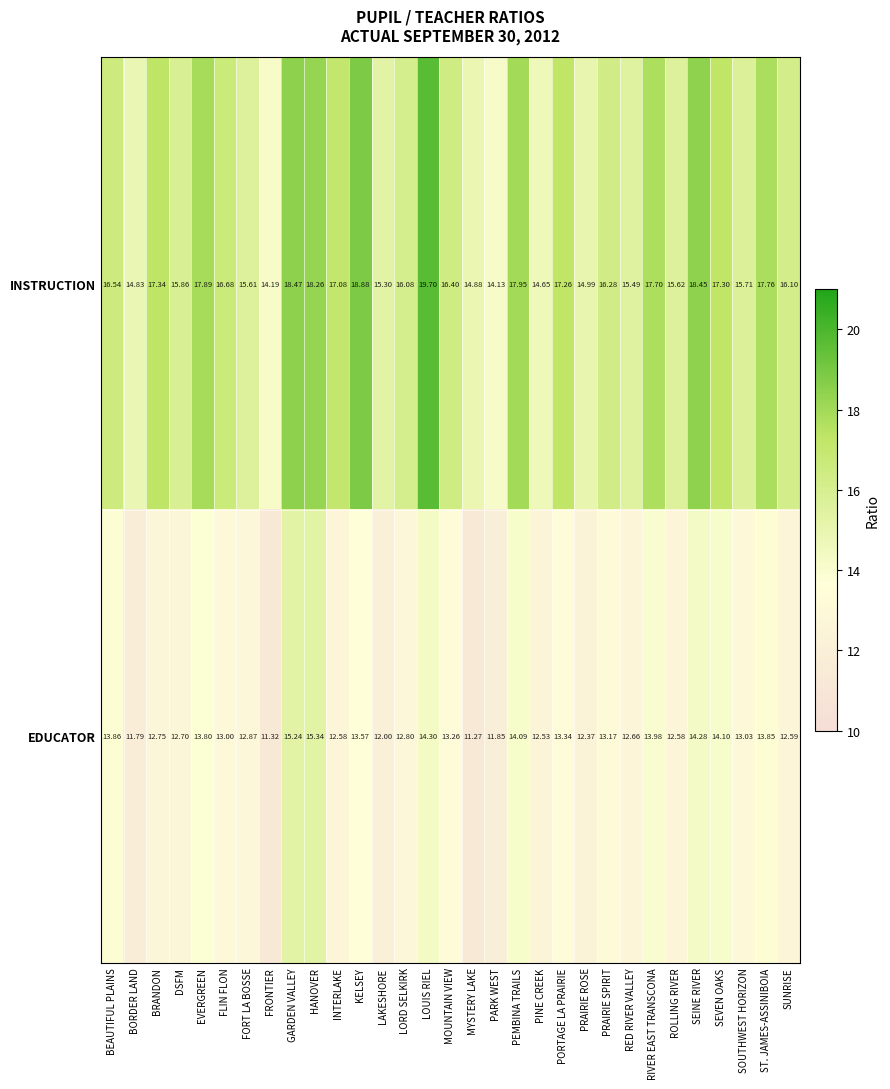

Which series has the widest spread of values?

INSTRUCTION